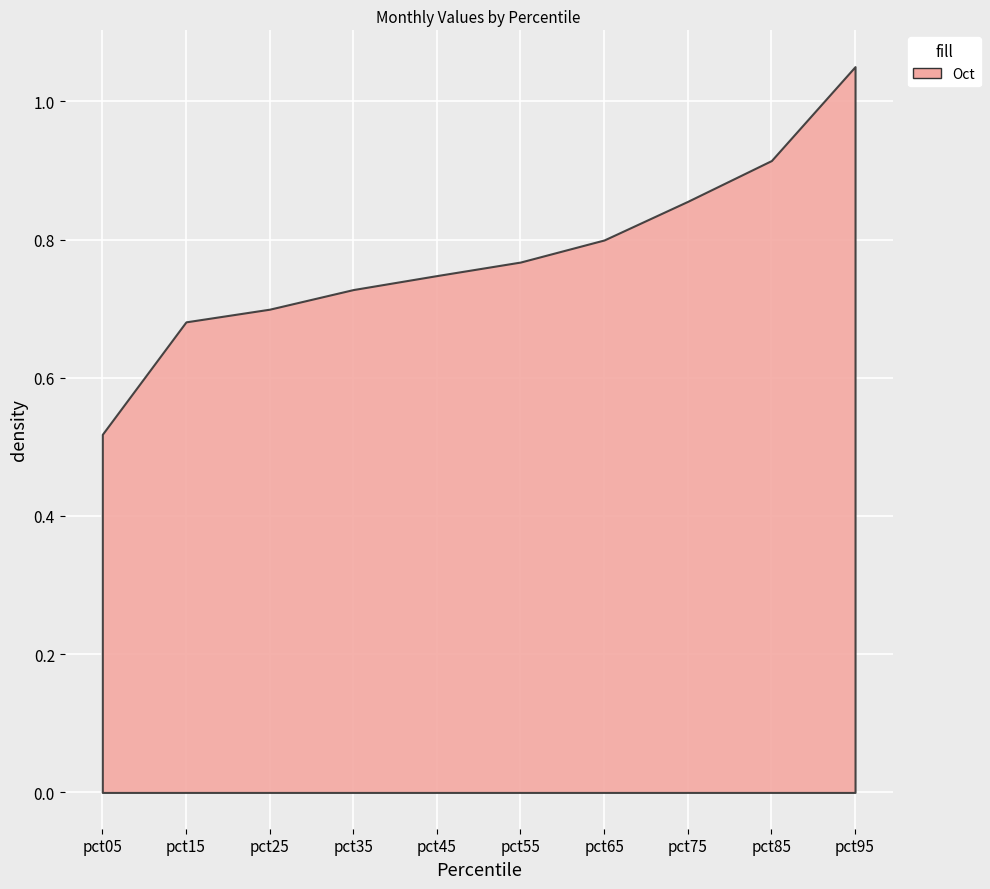

The Oct series shows 0.8 at pct65. True or false?

True